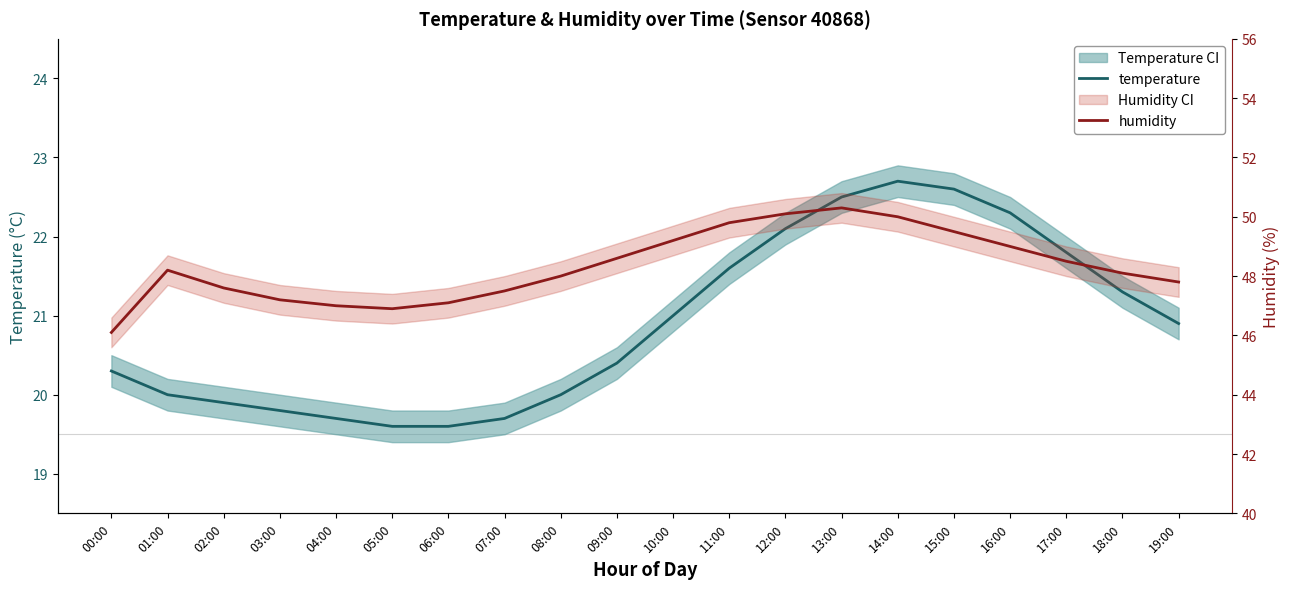

Rank the series by their average value, from lowest to highest.

temperature, humidity